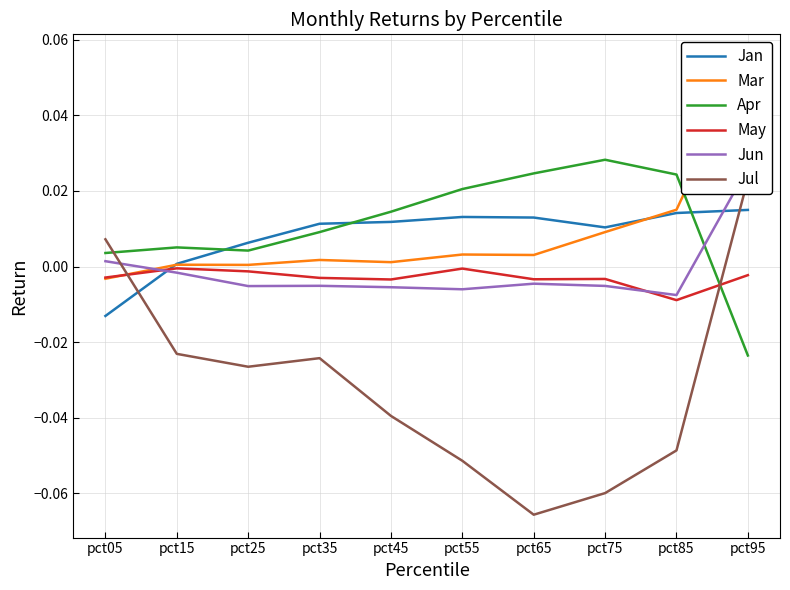

Between pct65 and pct95, which is larger?

pct95